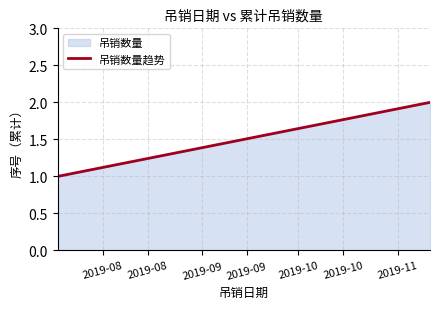

What is the sum of all values?

3